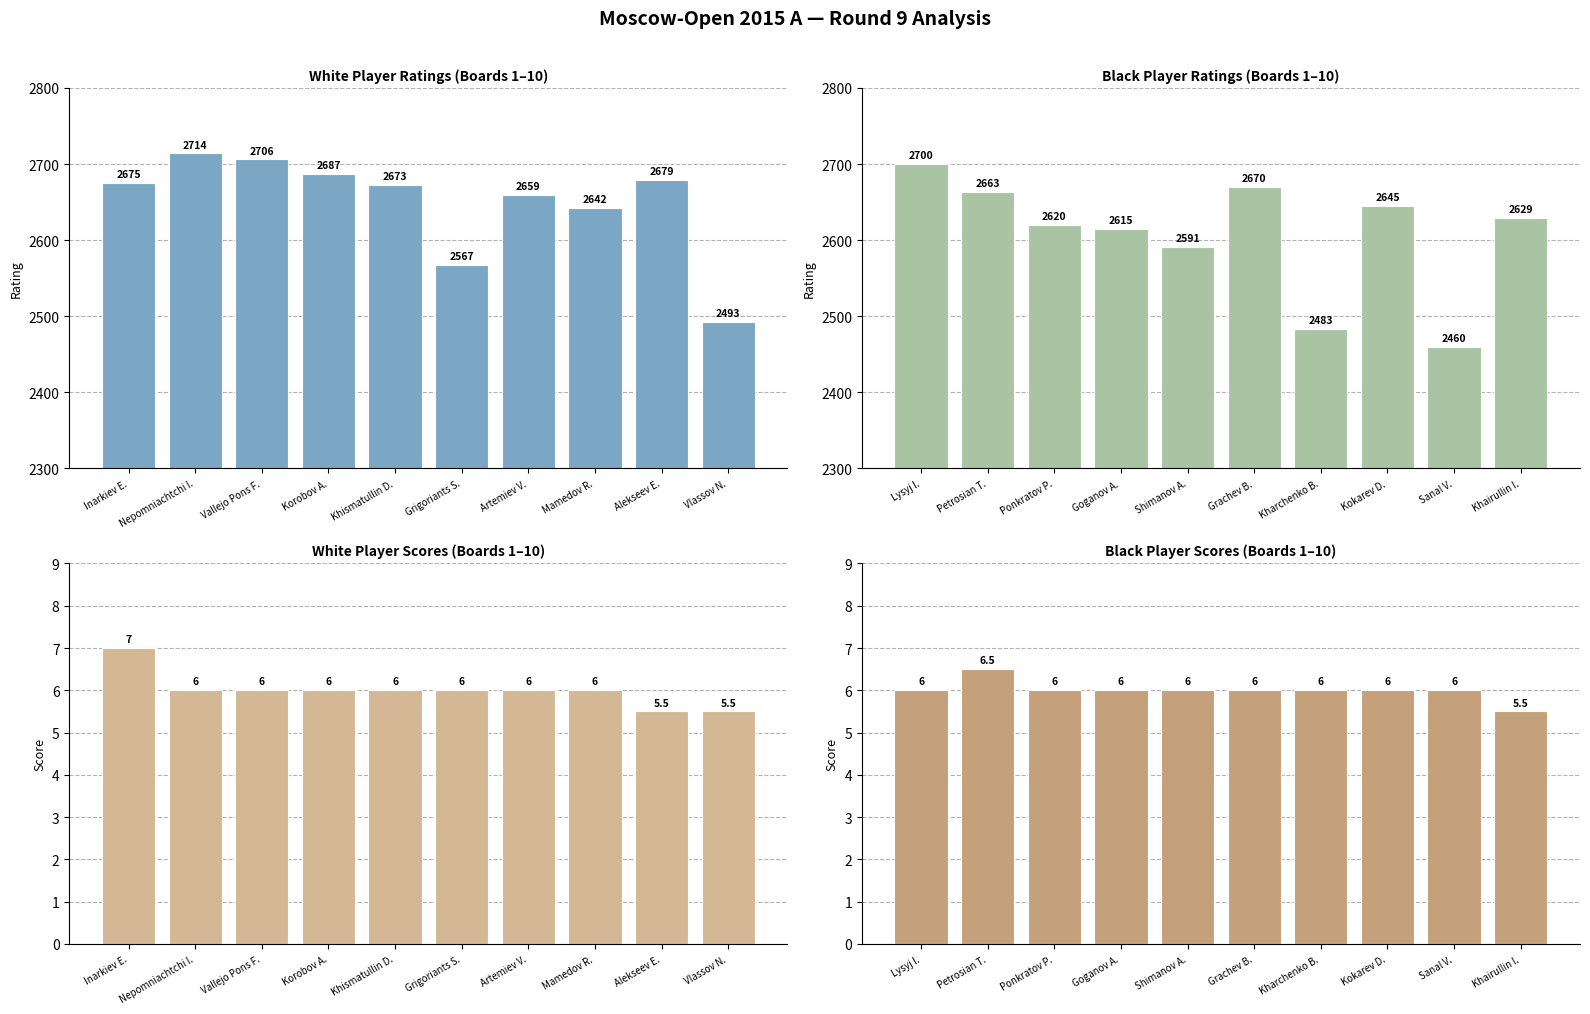

Is it true that Black Player Ratings (Boards 1–10) equals 4711.6 at Grachev B.?

False